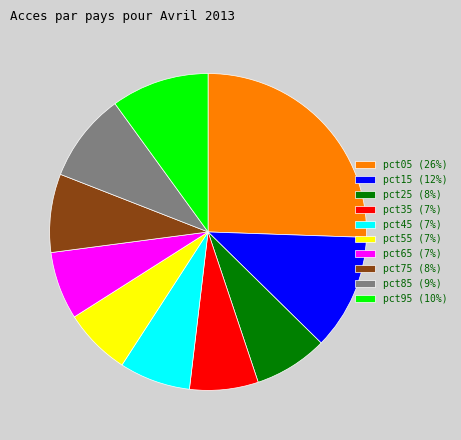

Does pct55 account for over 50% of the chart?

No